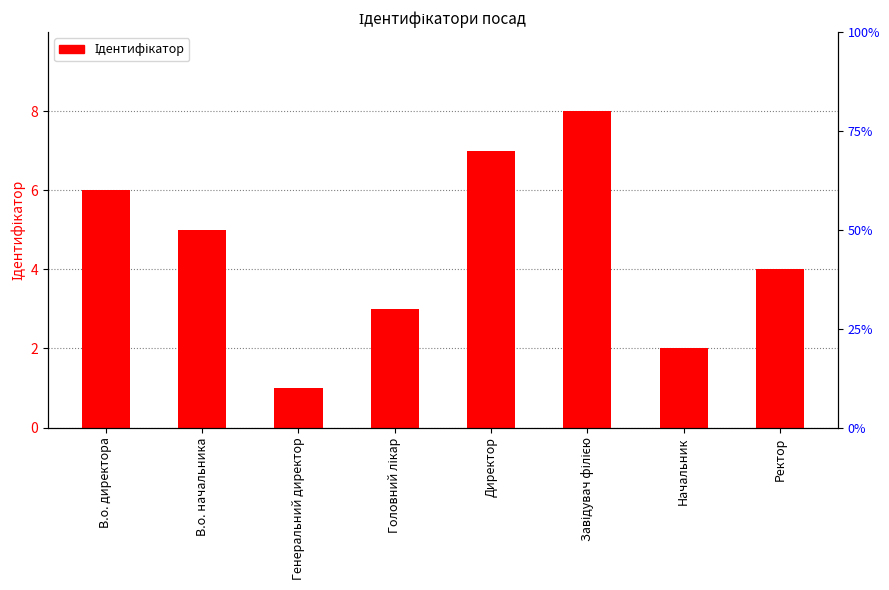

Reading left to right, transcribe all the data shown in this chart.

6	5	1	3	7	8	2	4